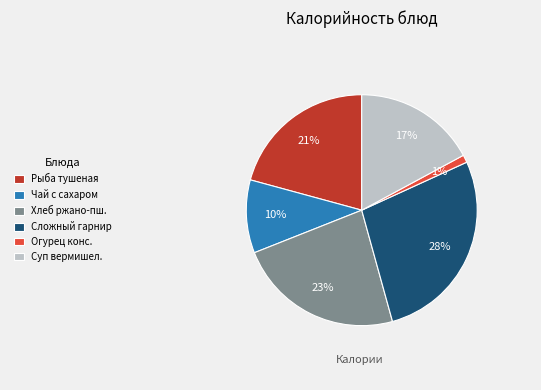

Between Огурец конс. and Суп вермишел., which is larger?

Суп вермишел.